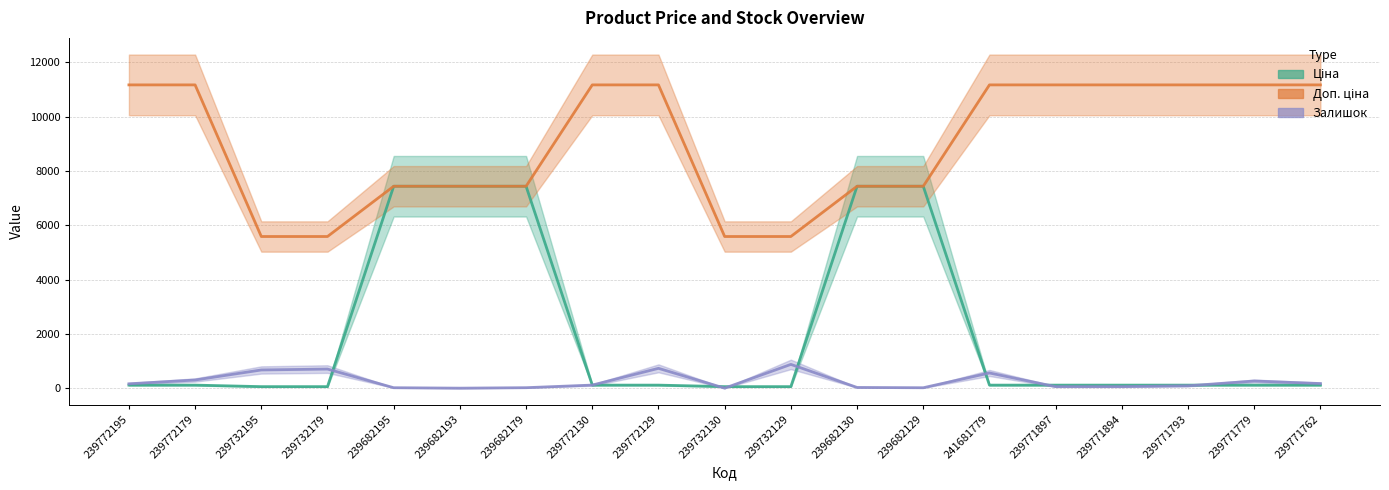

True or false: Доп. ціна has a value of 11169.0 at 239772130.

True